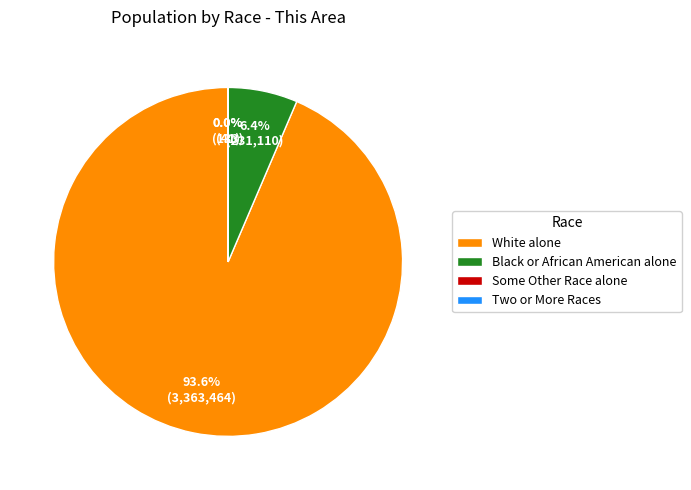

What is the largest slice in the pie chart?

White alone